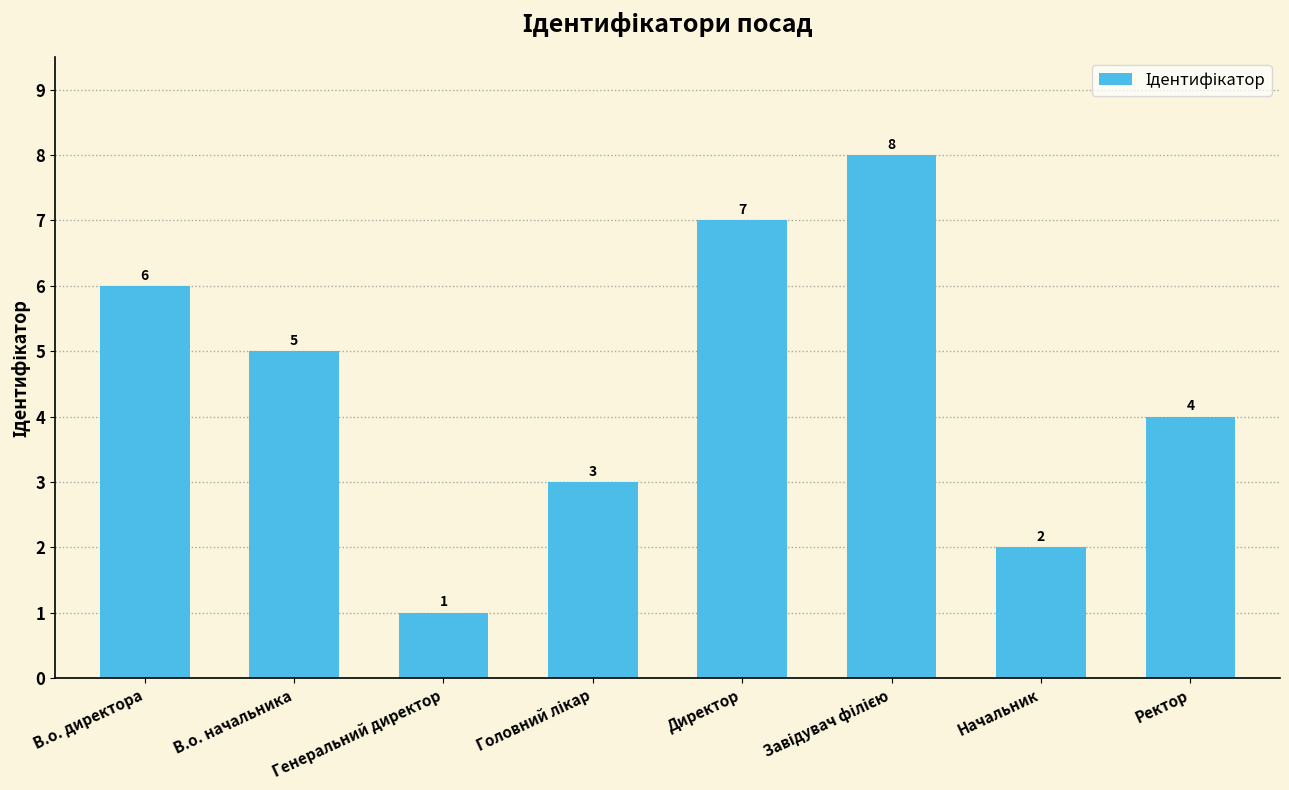

What is the greatest value displayed?

8